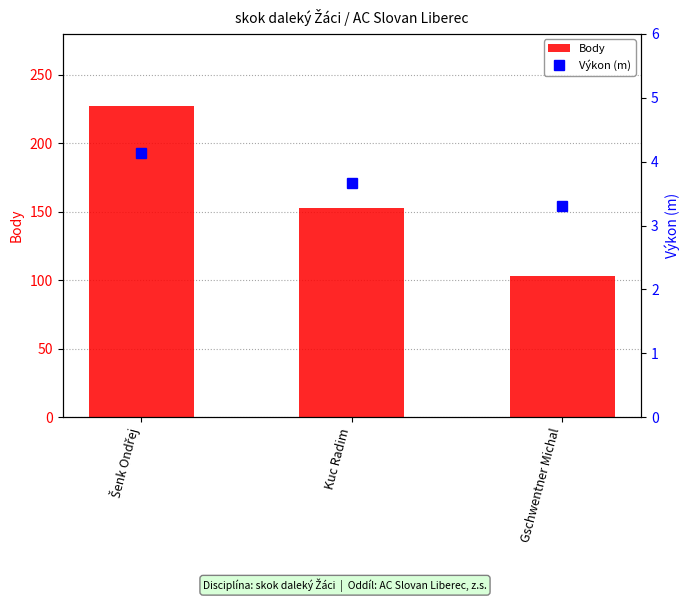

What is the difference between the maximum and minimum values in the Výkon (m) series?

0.8